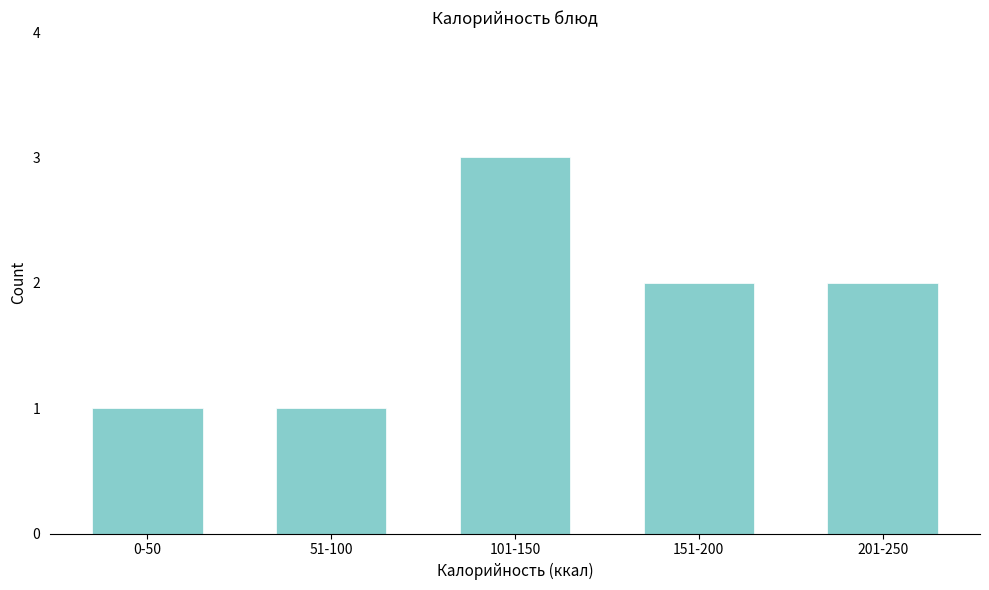

Reading left to right, extract all data points from this chart.

0-50=1	51-100=1	101-150=3	151-200=2	201-250=2